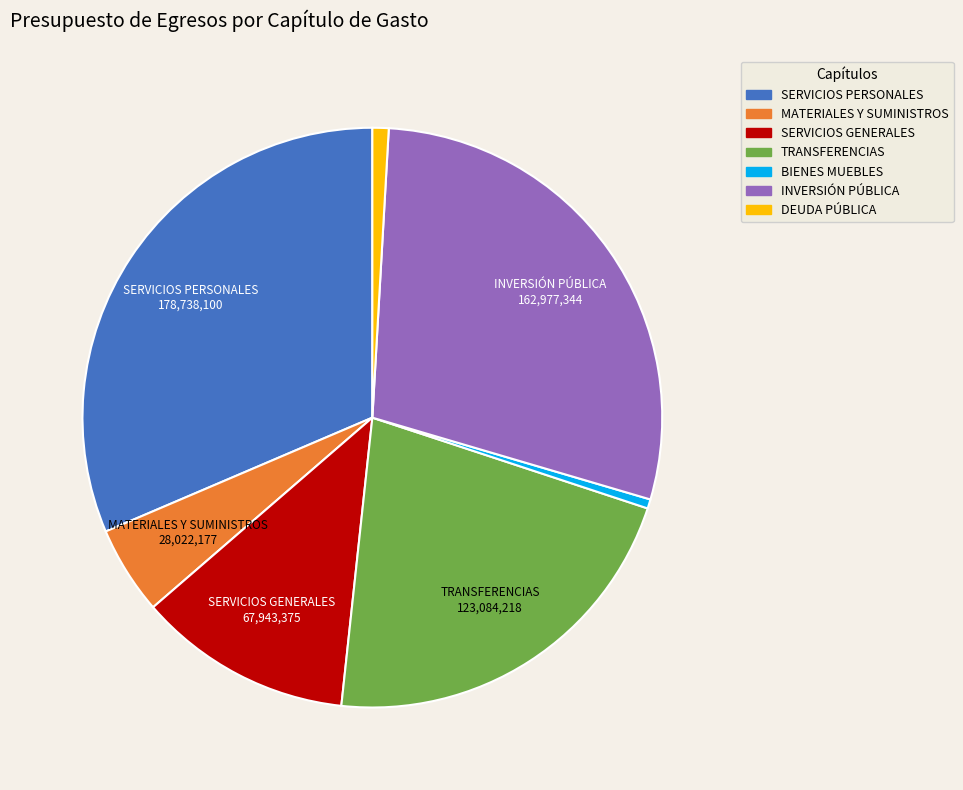

Does any single category account for the majority?

No